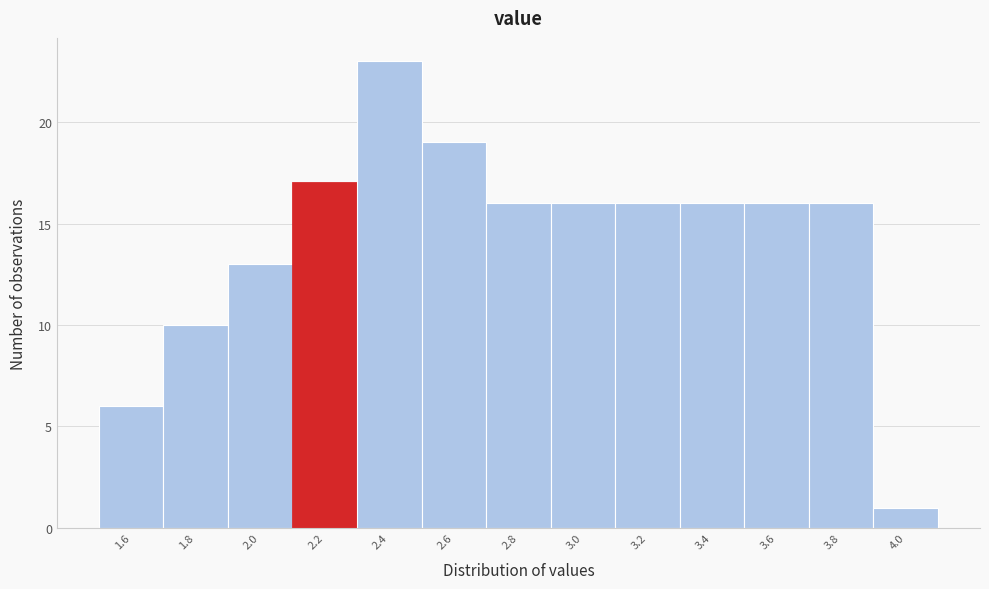

Reading right to left, transcribe all the data shown in this chart.

4.0=1	3.8=16	3.6=16	3.4=16	3.2=16	3.0=16	2.8=16	2.6=19	2.4=23	2.2=17	2.0=13	1.8=10	1.6=6